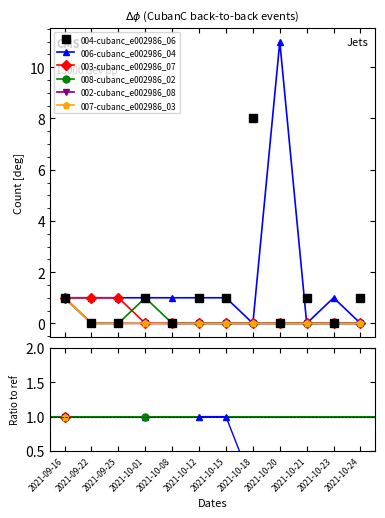

True or false: 003-cubanc_e002986_07 has a value of 0 at 2021-10-15.

False